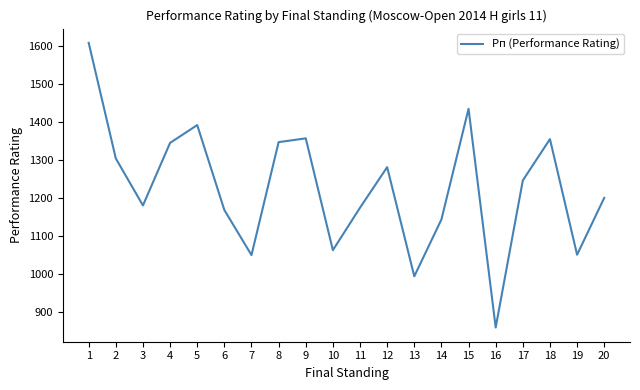

What is the smallest value displayed?

858